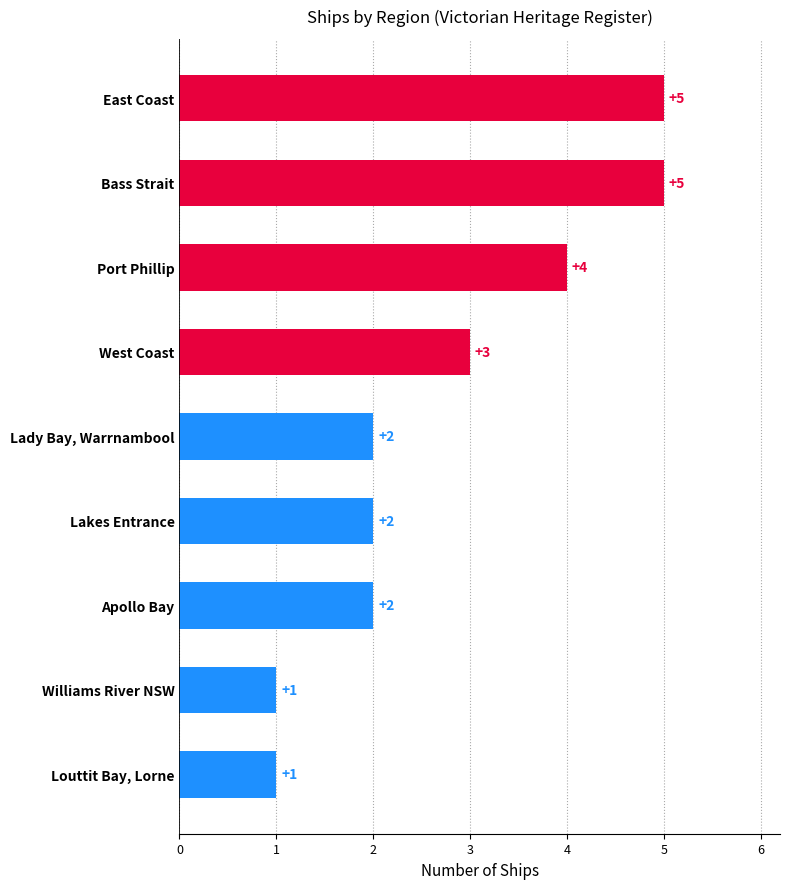

What is the maximum value shown in the chart?

5